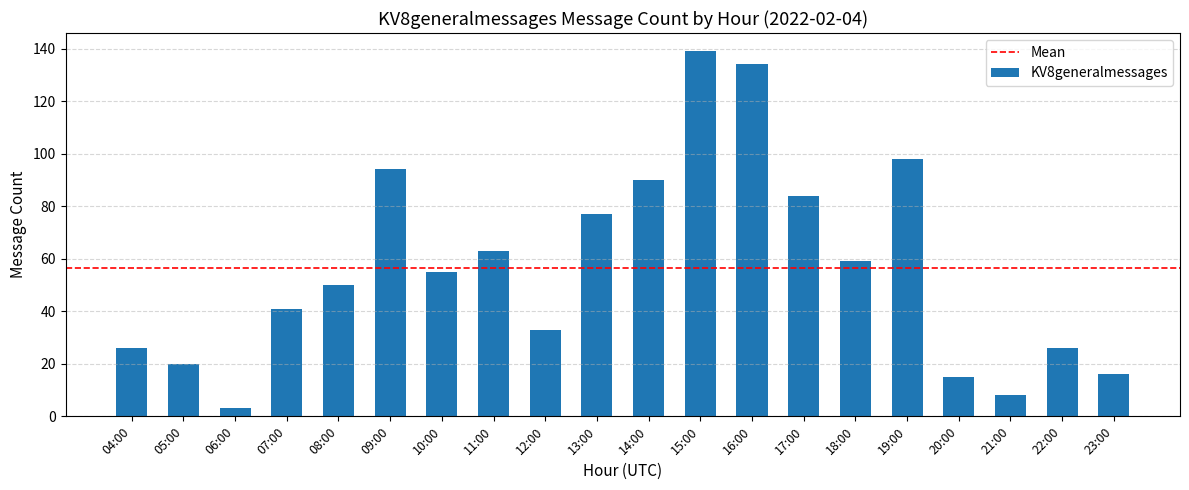

What is the ratio of the value at 05:00 to the value at 12:00?

0.6